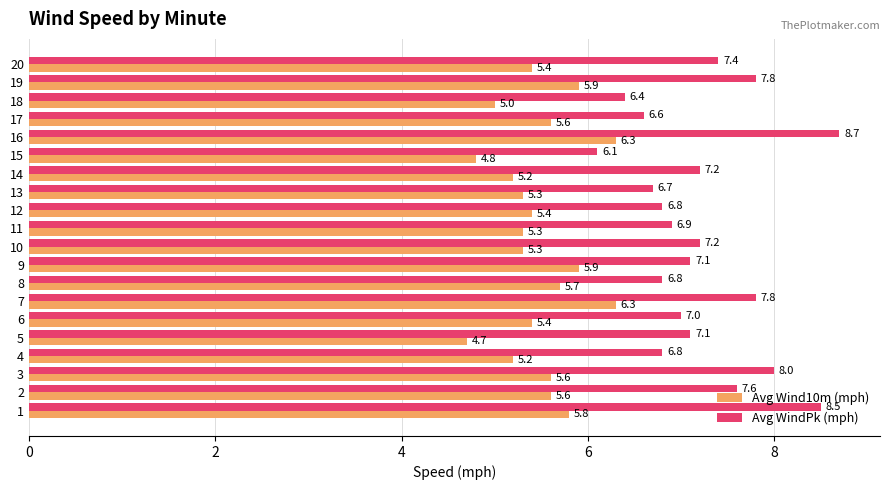

Which series has the largest range (max minus min)?

Avg WindPk (mph)